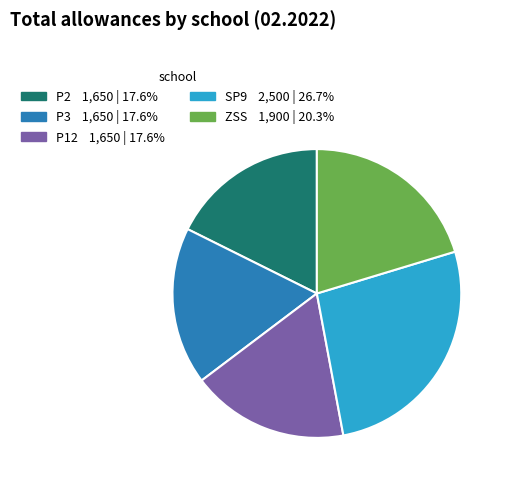

Is there any slice that represents more than half of the pie?

No